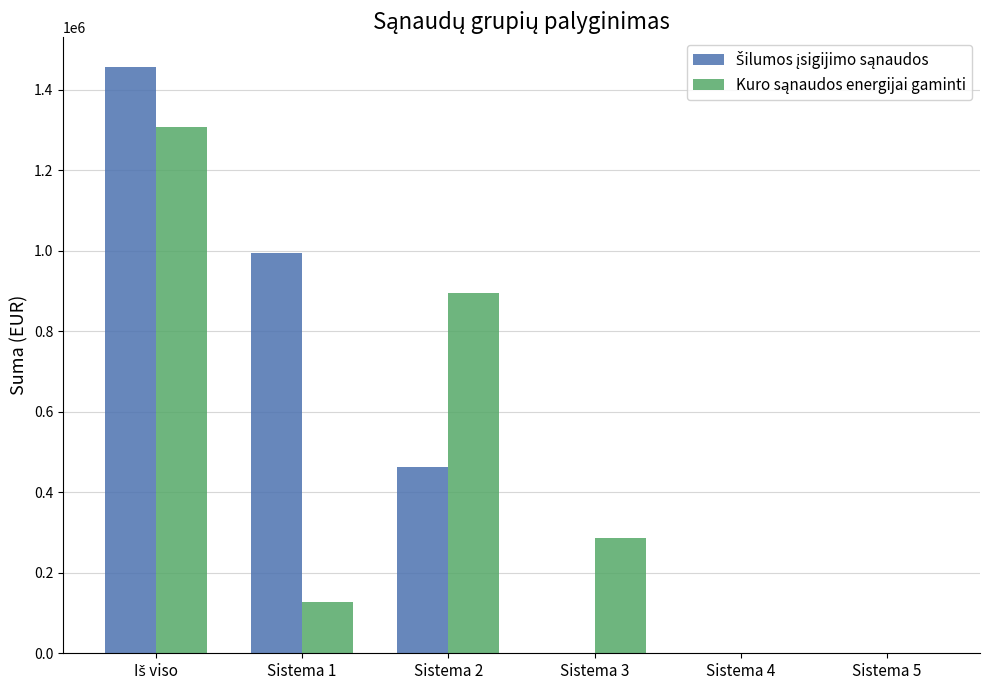

What is the total value across all series at Sistema 3?

287256.8